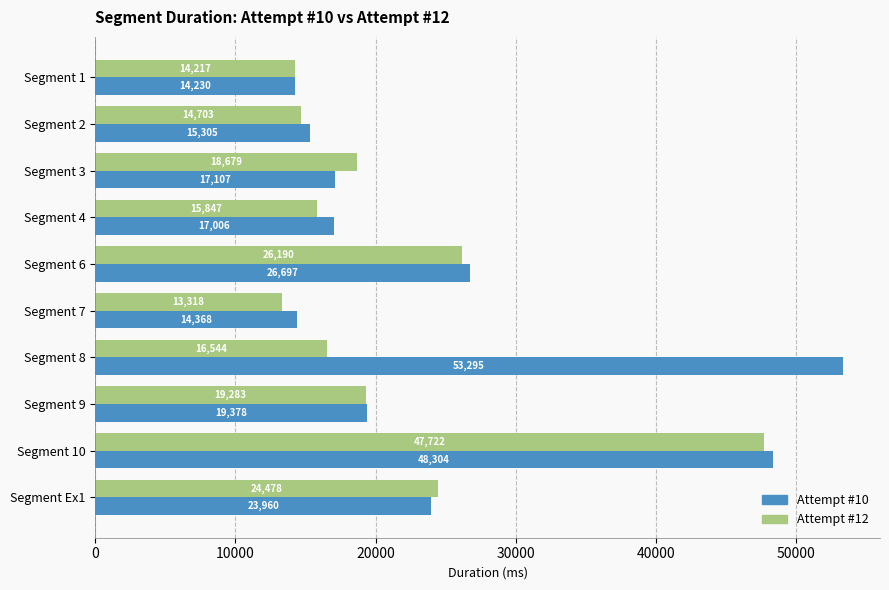

Rank the series by their maximum value, from highest to lowest.

Attempt #10, Attempt #12